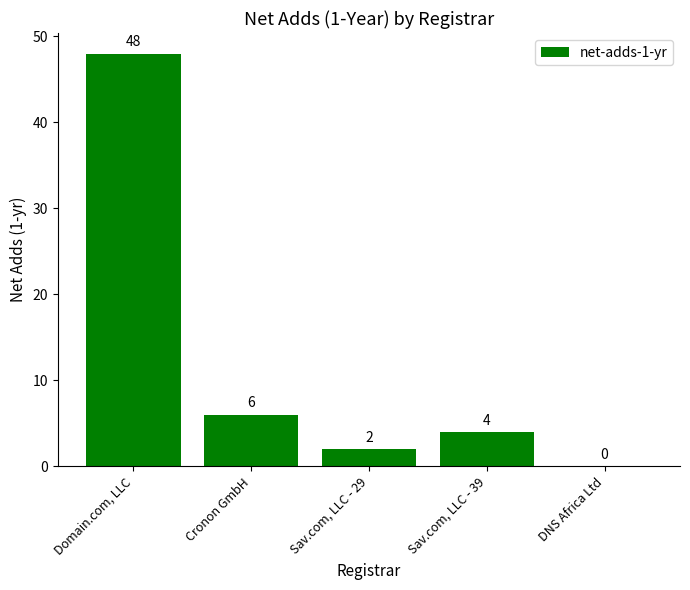

What is the sum of all values?

60